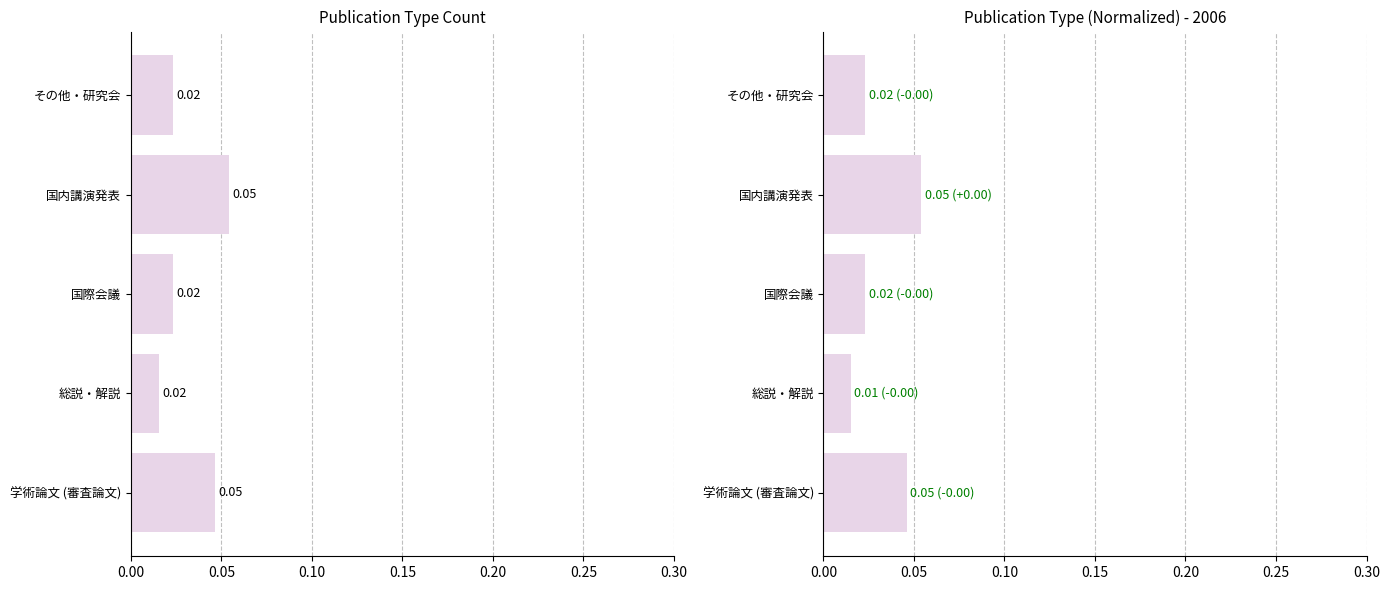

How many bars are there in total?

10